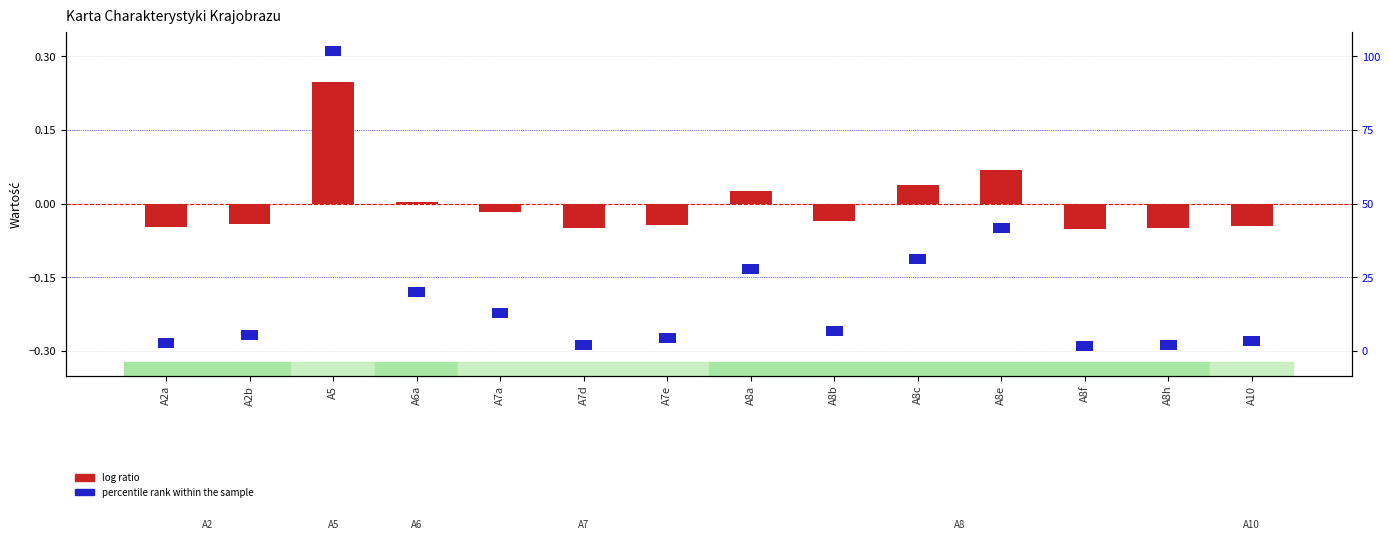

Is it true that the value at A7e is -0.0?

True